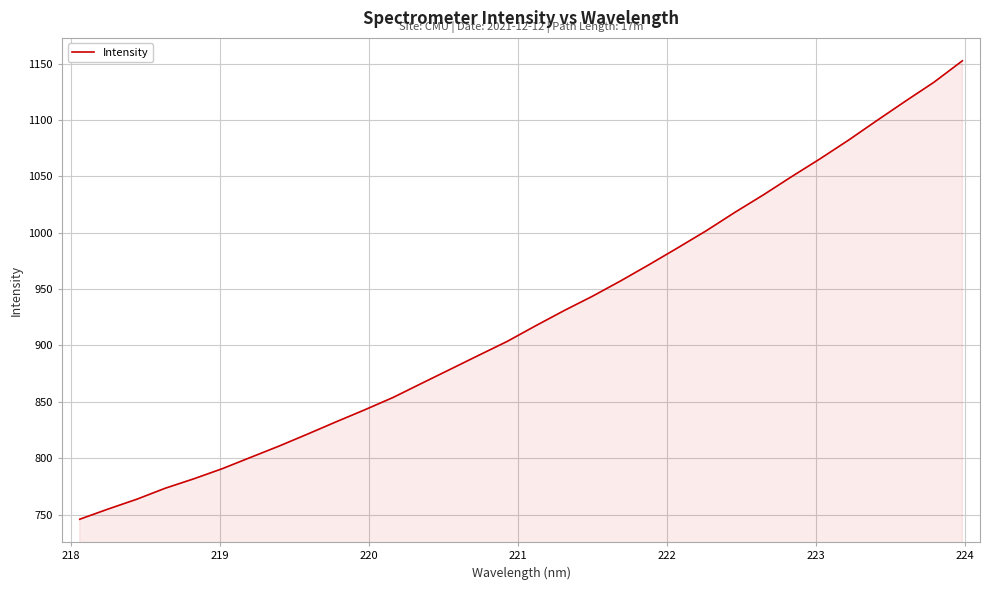

What is the maximum value shown in the chart?

1152.4